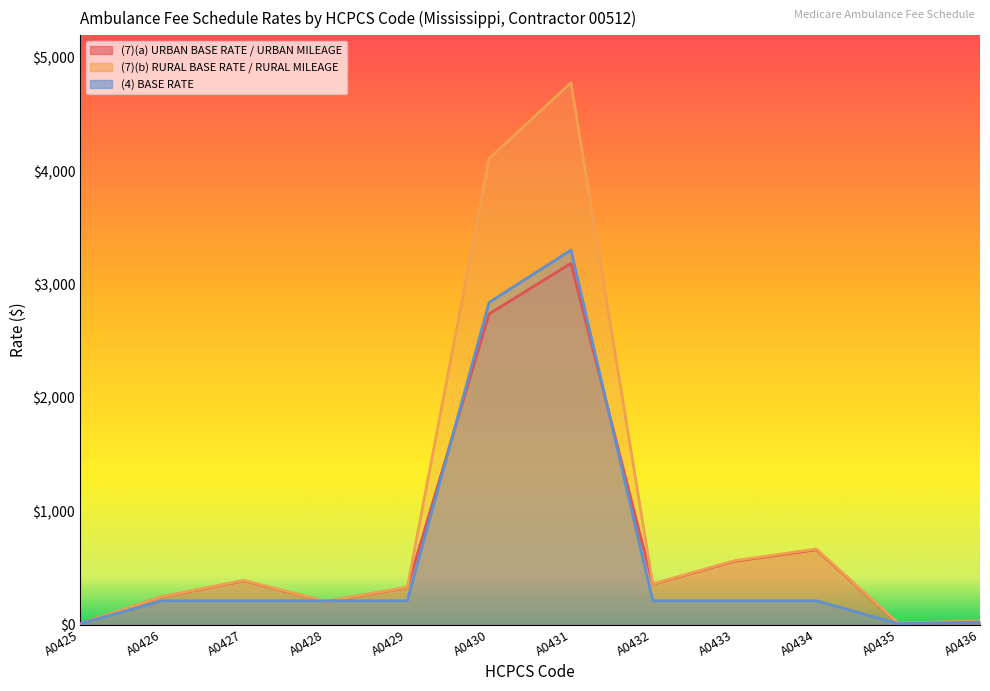

What is the sum of all (7)(b) RURAL BASE RATE / RURAL MILEAGE values?

11701.5